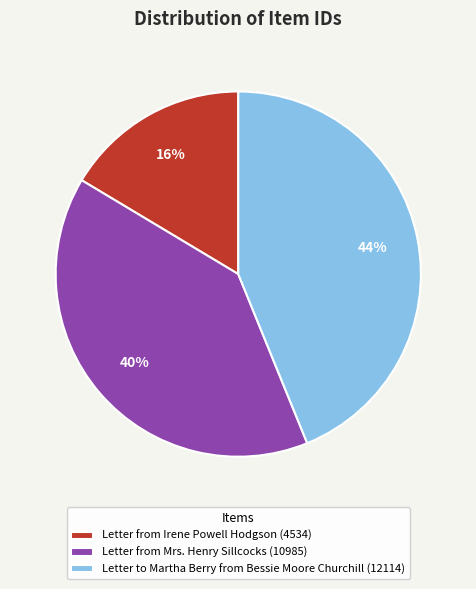

To the nearest percent, what is the combined percentage of Letter from Mrs. Henry Sillcocks (10985) and Letter from Irene Powell Hodgson (4534)?

56%